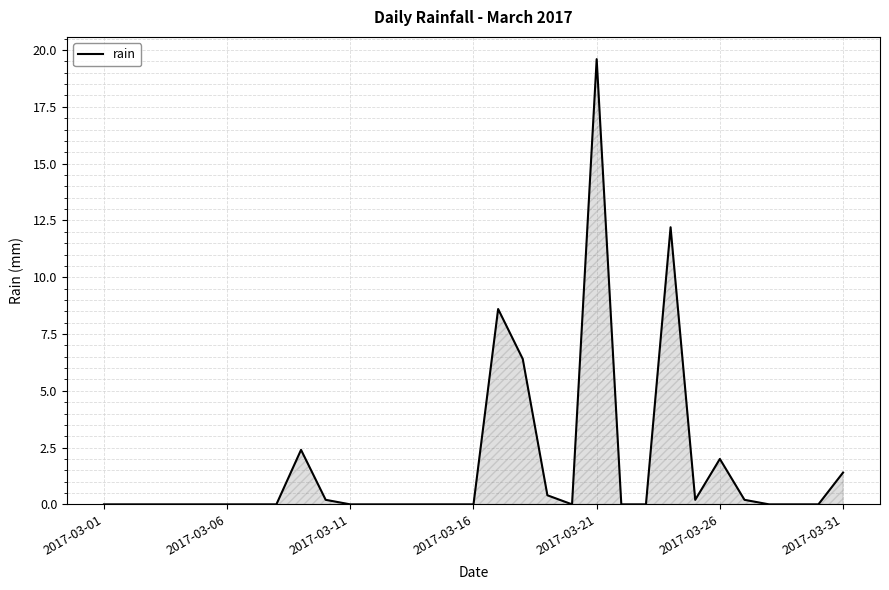

Is this an area chart (filled region under the line)?

Yes